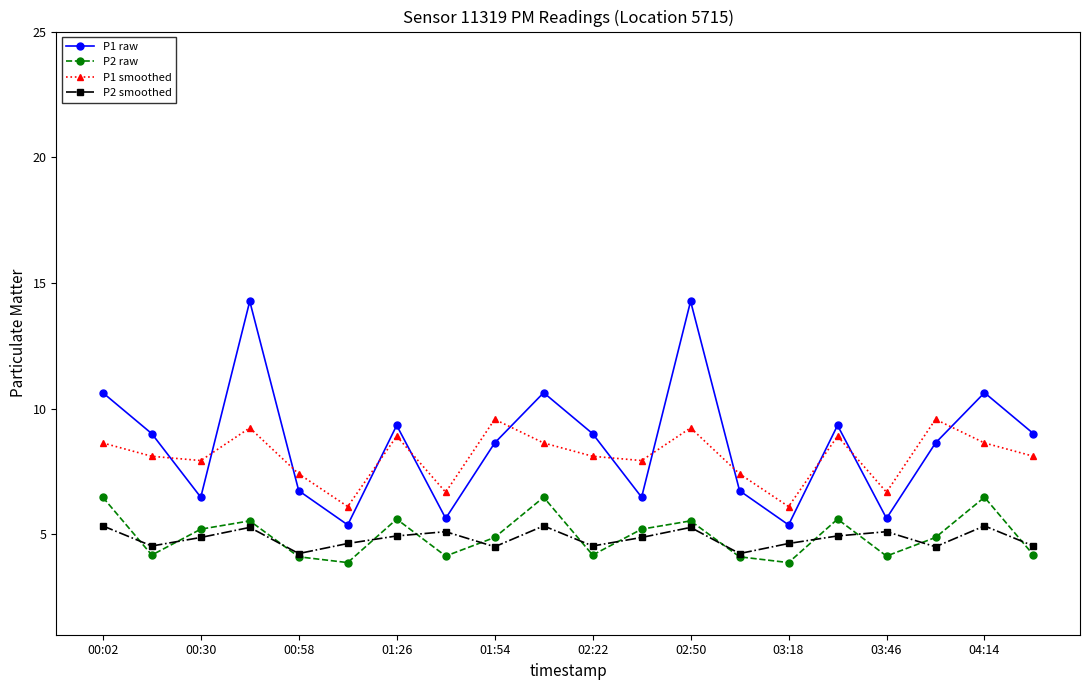

Rank the series by their maximum value, from highest to lowest.

P1 raw, P1 smoothed, P2 raw, P2 smoothed